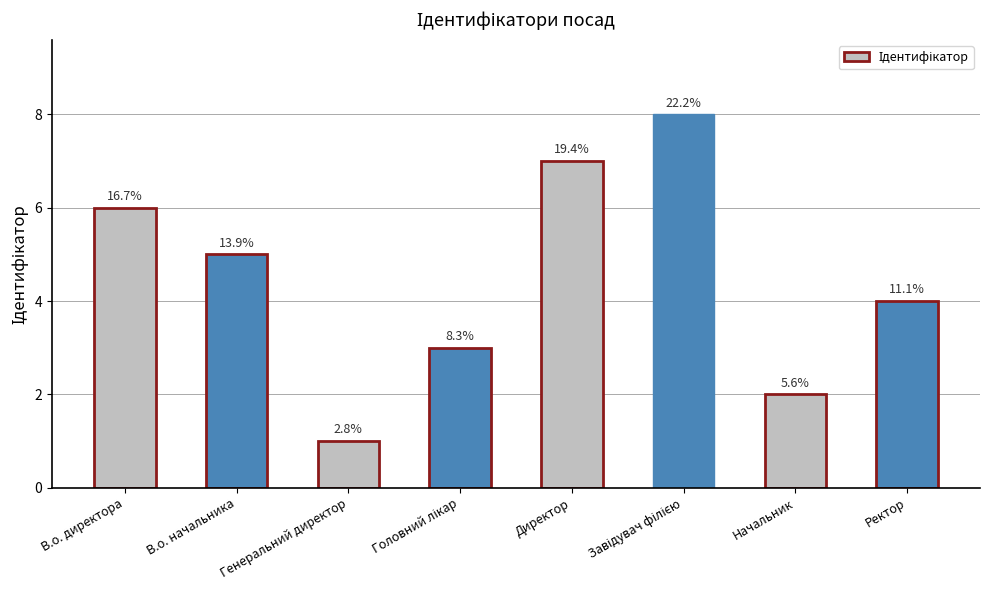

How many bars are there in total?

8